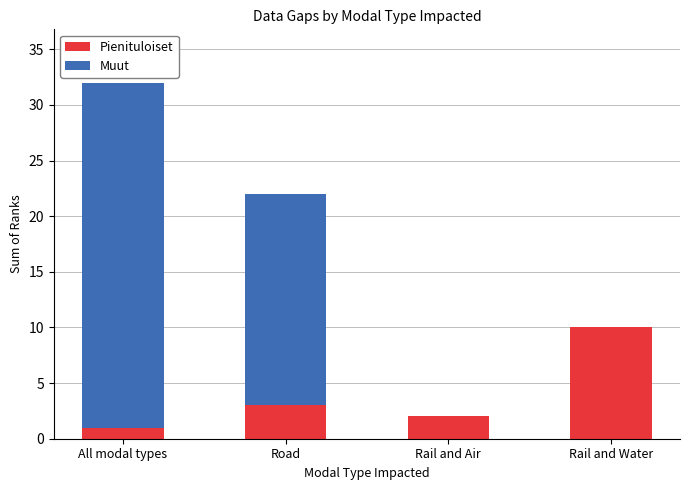

Does the chart contain stacked bars?

Yes